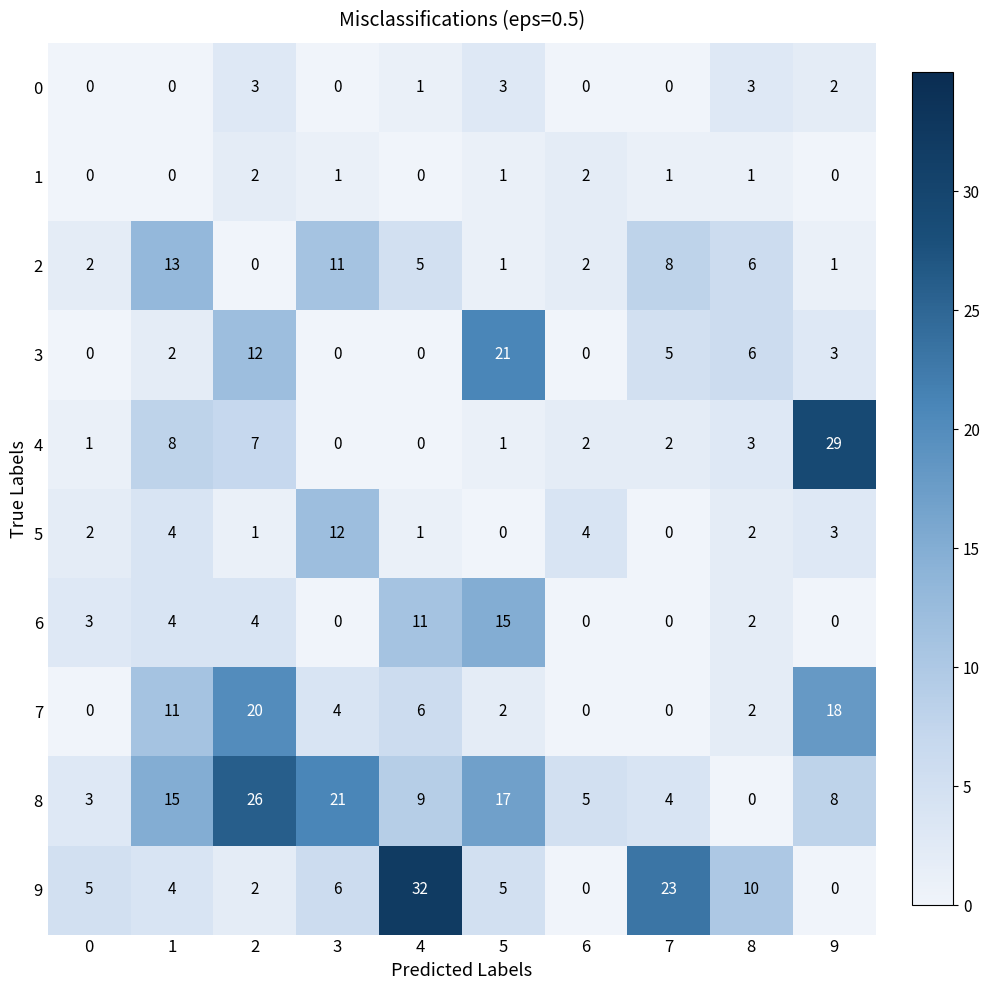

How many distinct data groups are displayed?

10